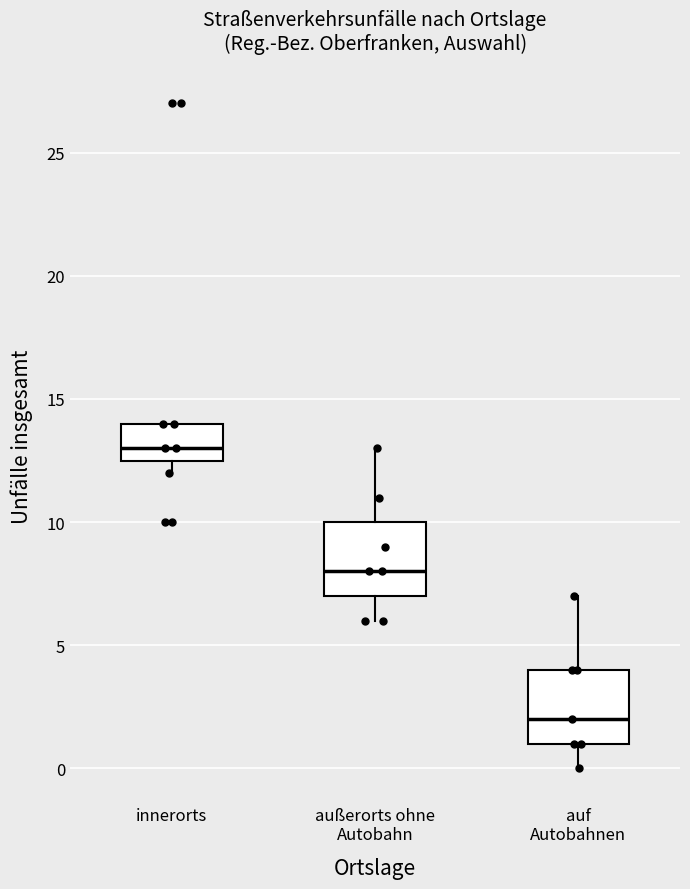

Reading left to right, transcribe this box plot: for each box, give where its median line is, the range the box spans, and where its two whiskers end, as read against the y-axis. The values are not printed on the chart, so give them approximately, as read against the axis.

innerorts: median 13.0, box 12.5 to 14.0, whiskers 12.0 to 14.0
außerorts ohne Autobahn: median 8.0, box 7.0 to 10.0, whiskers 6.0 to 13.0
auf Autobahnen: median 2.0, box 1.0 to 4.0, whiskers 0.0 to 7.0